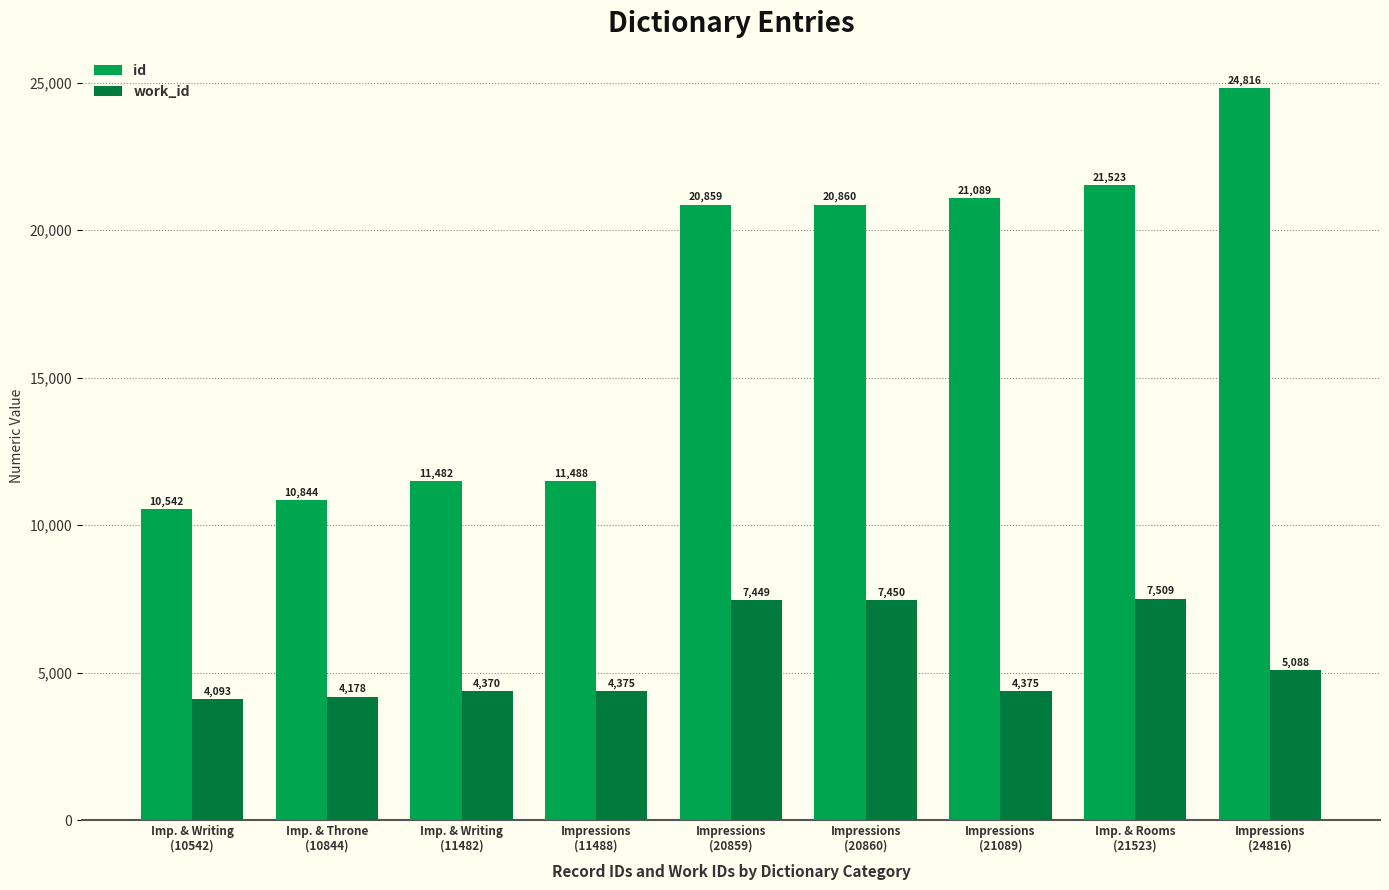

What is the label of the 8th bar from the left?

Imp. & Rooms
(21523)